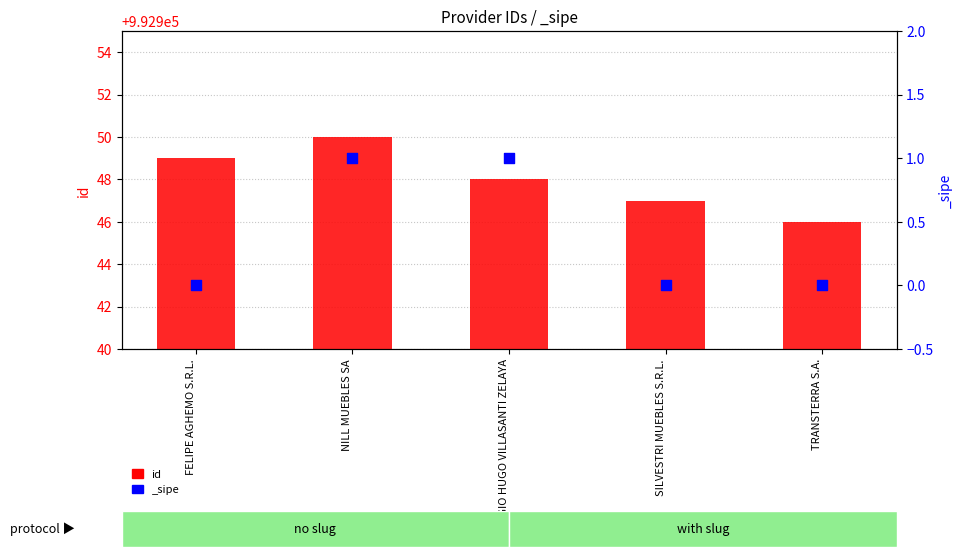

Approximately how many times larger is the value at TRANSTERRA S.A. compared to SILVESTRI MUEBLES S.R.L.?

1.0